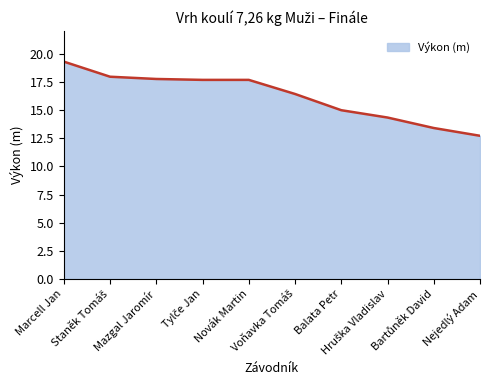

How many lines are shown in the chart?

1